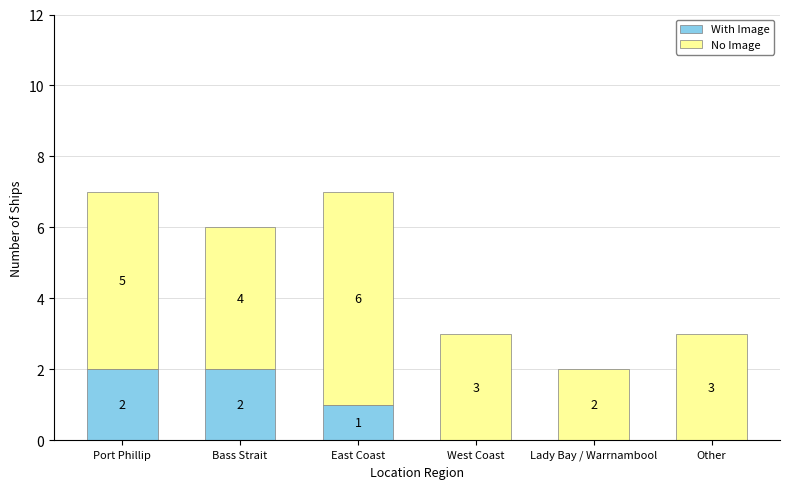

What are all the series names shown in the legend?

With Image, No Image